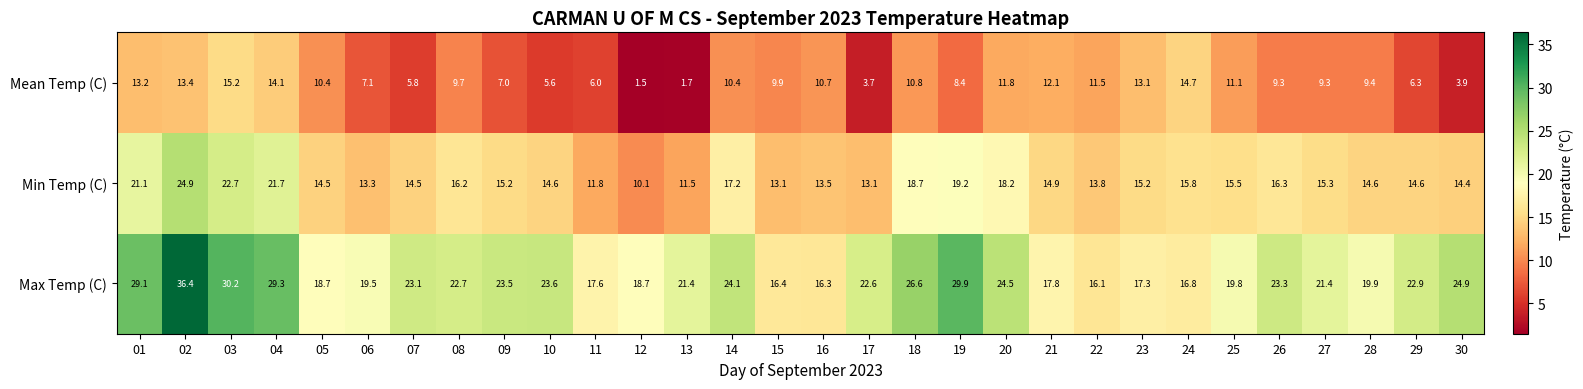

How many series are shown in this chart?

3